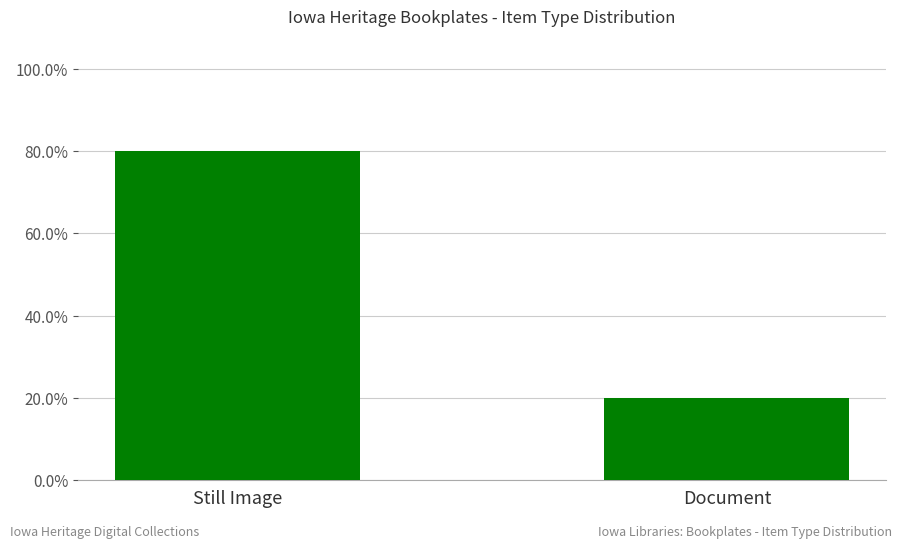

List the labels in order of value, smallest first.

Document, Still Image